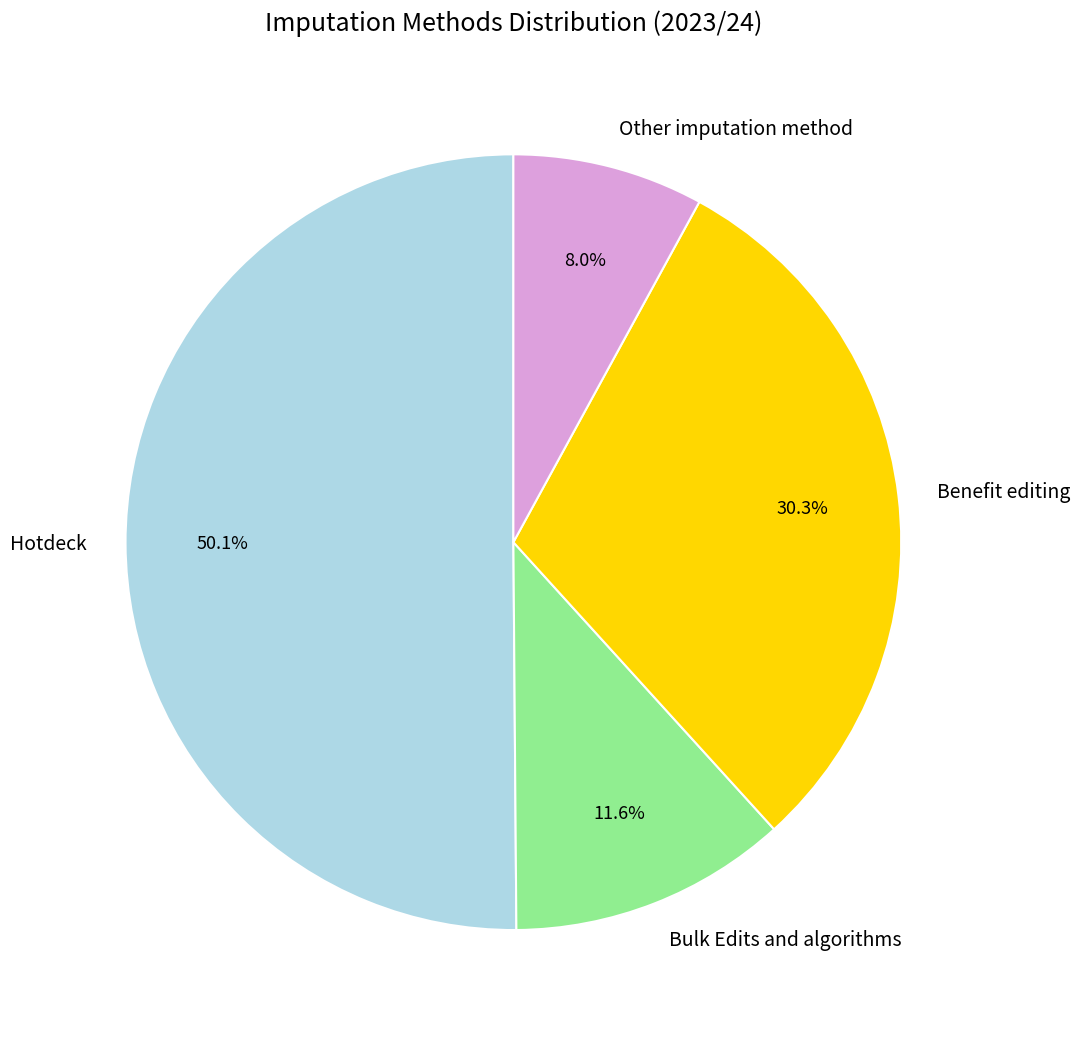

Is Bulk Edits and algorithms the majority of the pie?

No